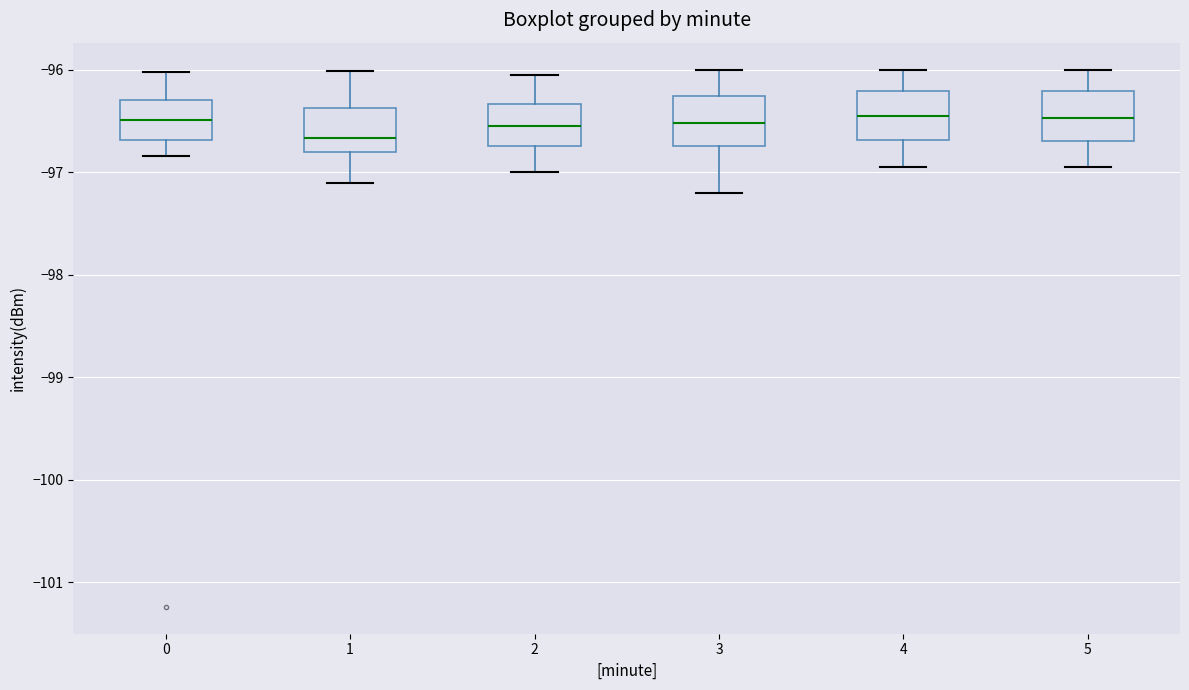

Reading left to right, transcribe this box plot: for each box, give where its median line is, the range the box spans, and where its two whiskers end, as read against the y-axis. The values are not printed on the chart, so give them approximately, as read against the axis.

0: median -96.5, box -96.7 to -96.3, whiskers -96.8 to -96.0
1: median -96.7, box -96.8 to -96.4, whiskers -97.1 to -96.0
2: median -96.5, box -96.7 to -96.3, whiskers -97.0 to -96.0
3: median -96.5, box -96.7 to -96.3, whiskers -97.2 to -96.0
4: median -96.4, box -96.7 to -96.2, whiskers -96.9 to -96.0
5: median -96.5, box -96.7 to -96.2, whiskers -96.9 to -96.0